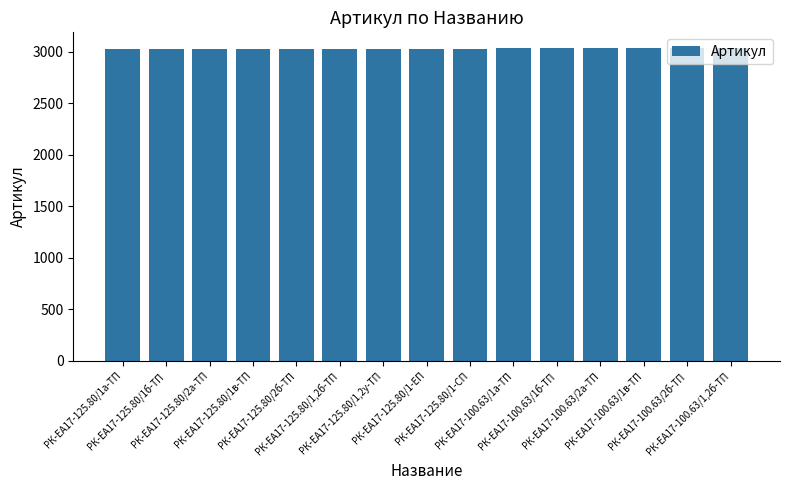

What is the maximum value shown in the chart?

3038